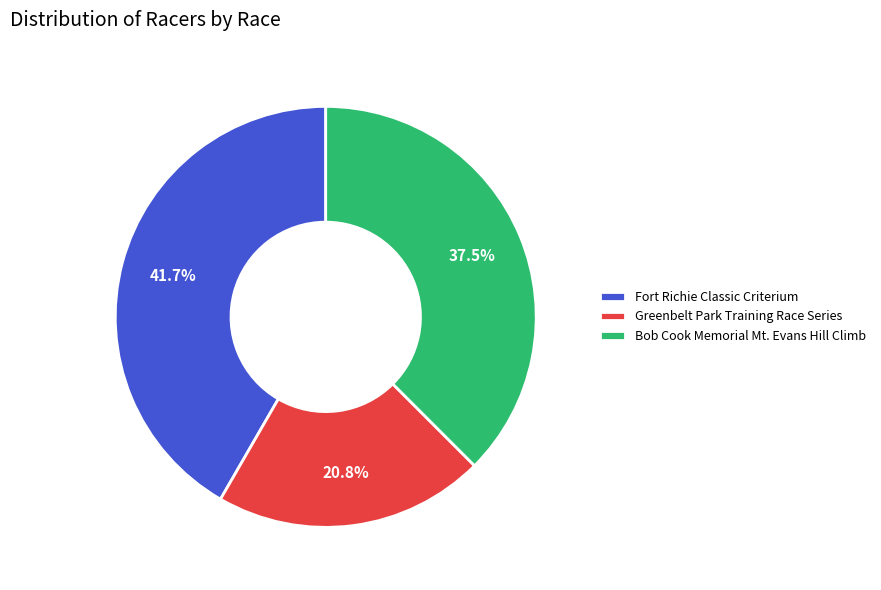

Is Greenbelt Park Training Race Series the majority of the pie?

No